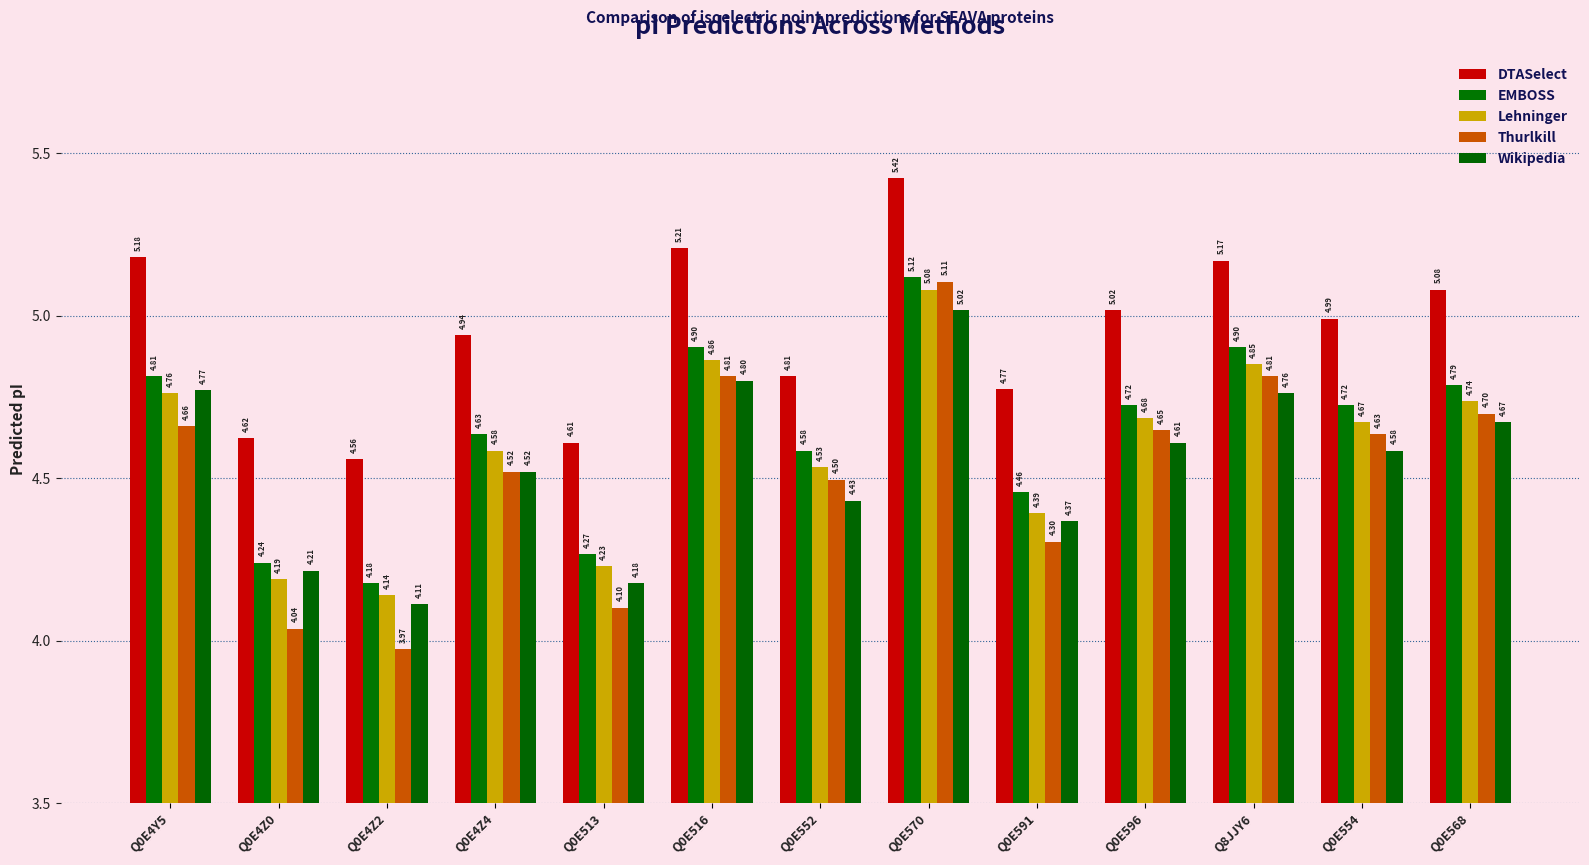

Are the bars grouped side by side (vs. stacked)?

Yes